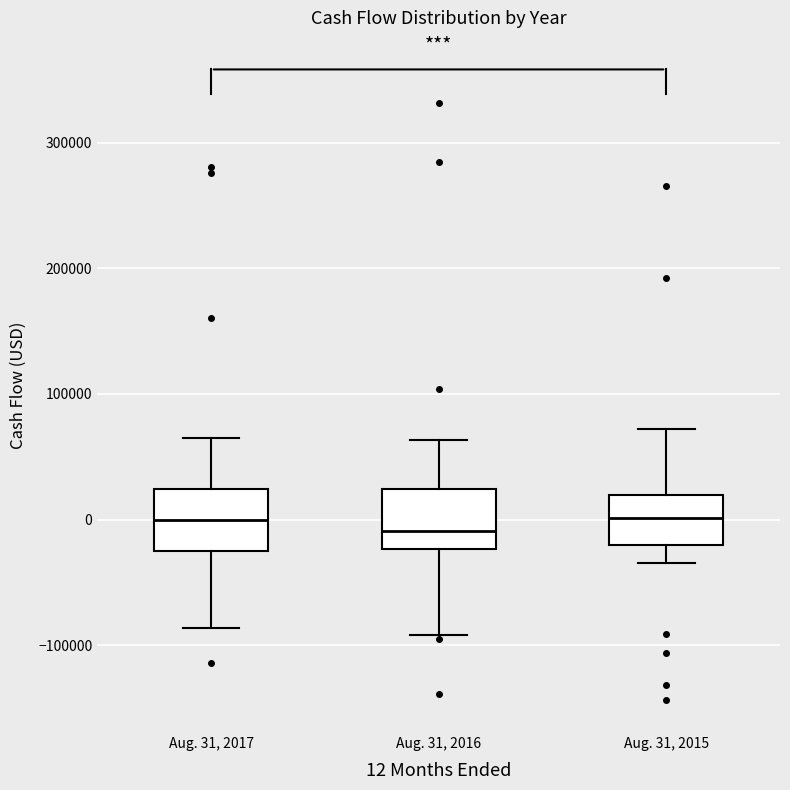

Reading left to right, transcribe this box plot: for each box, give where its median line is, the range the box spans, and where its two whiskers end, as read against the y-axis. The values are not printed on the chart, so give them approximately, as read against the axis.

Aug. 31, 2017: median 0, box -20000 to 20000, whiskers -90000 to 70000
Aug. 31, 2016: median -10000, box -20000 to 20000, whiskers -90000 to 60000
Aug. 31, 2015: median 0, box -20000 to 20000, whiskers -30000 to 70000